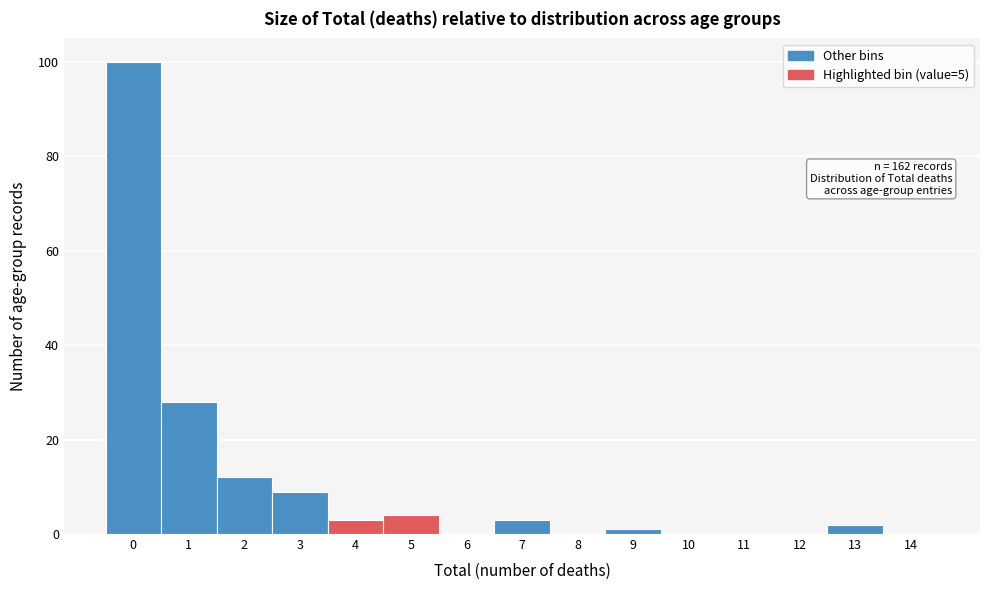

Reading left to right, what are all the values shown in this chart?

0=100	1=28	2=12	3=9	4=3	5=4	6=0	7=3	8=0	9=1	10=0	11=0	12=0	13=2	14=0